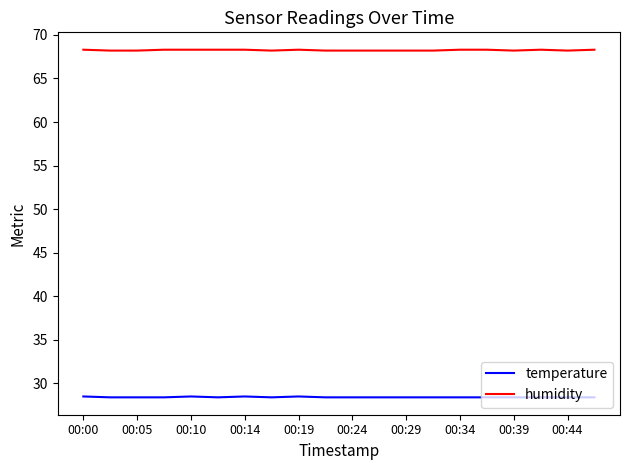

List the series in order of their overall mean, highest first.

humidity, temperature